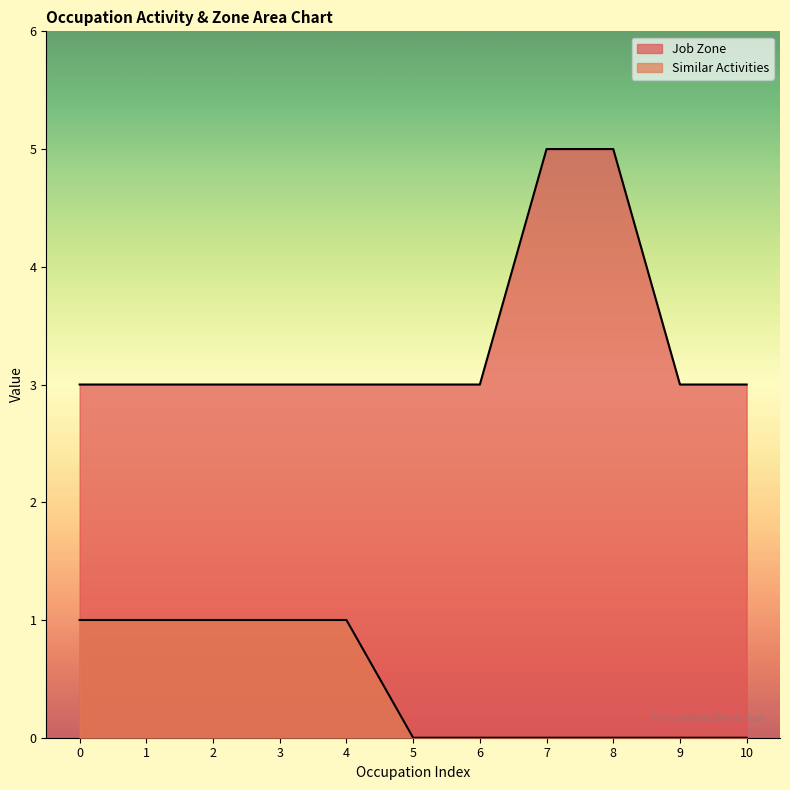

Does the chart have visible grid lines?

No